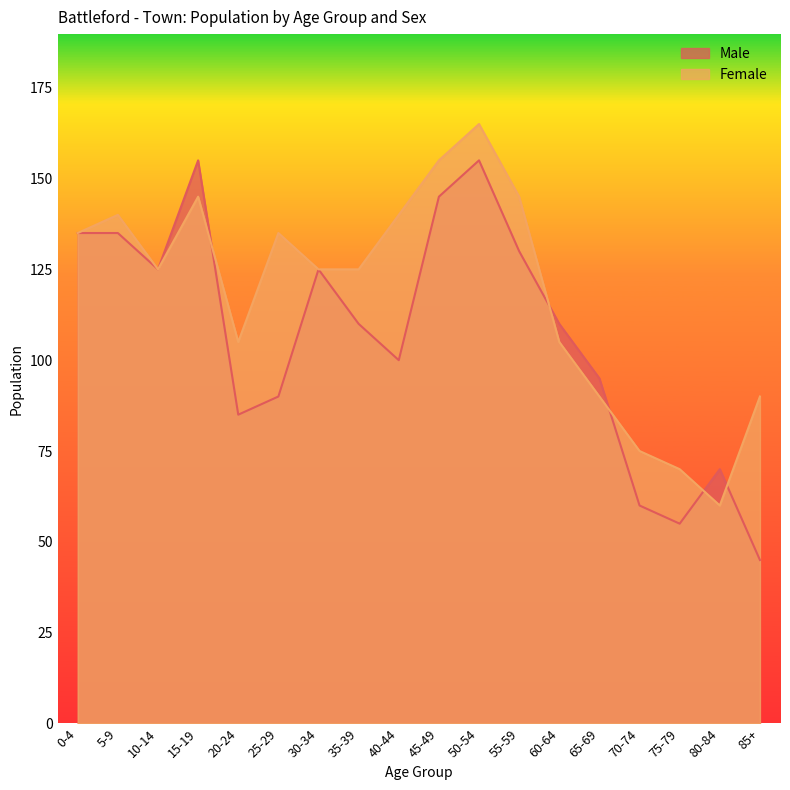

How many distinct data groups are displayed?

2